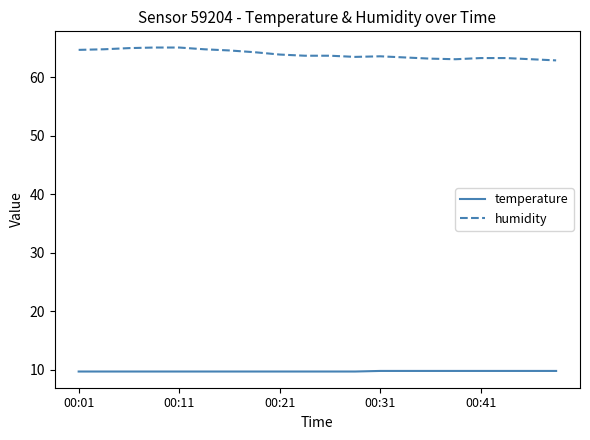

True or false: humidity and temperature cross at least once.

False